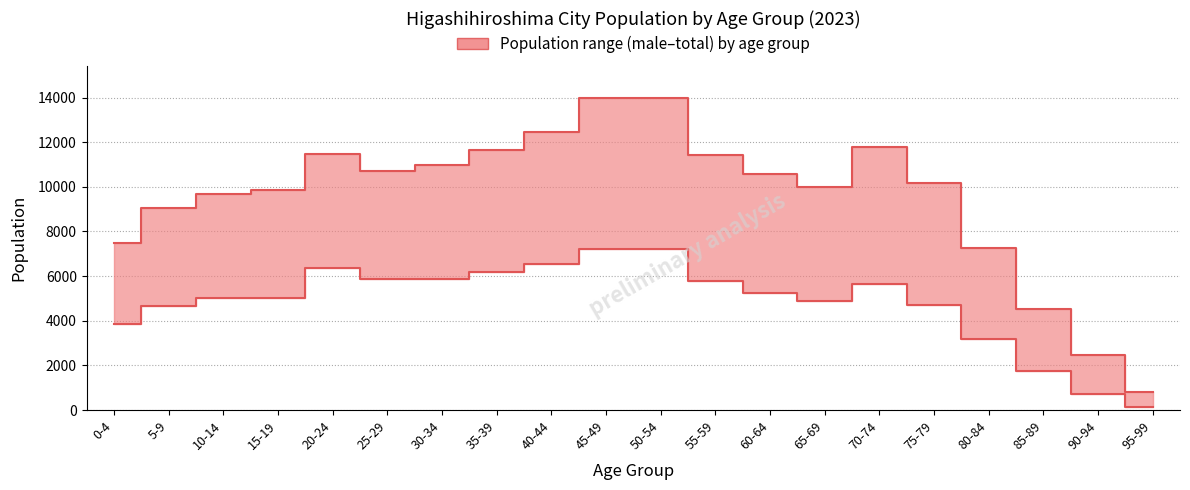

Reading left to right, transcribe all the data shown in this chart.

total: 0-4=7486	5-9=9036	10-14=9663	15-19=9849	20-24=11490	25-29=10713	30-34=10987	35-39=11659	40-44=12471	45-49=13991	50-54=13997	55-59=11414	60-64=10589	65-69=9980	70-74=11790	75-79=10182	80-84=7264	85-89=4506	90-94=2460	95-99=825
male: 0-4=3865	5-9=4678	10-14=5028	15-19=5016	20-24=6383	25-29=5853	30-34=5854	35-39=6181	40-44=6544	45-49=7235	50-54=7237	55-59=5801	60-64=5262	65-69=4881	70-74=5631	75-79=4728	80-84=3178	85-89=1744	90-94=702	95-99=148